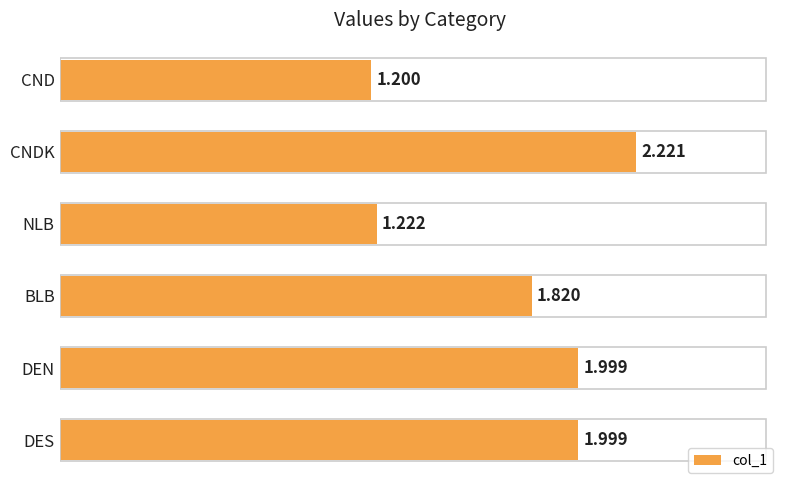

Which has a higher value, NLB or DEN?

DEN